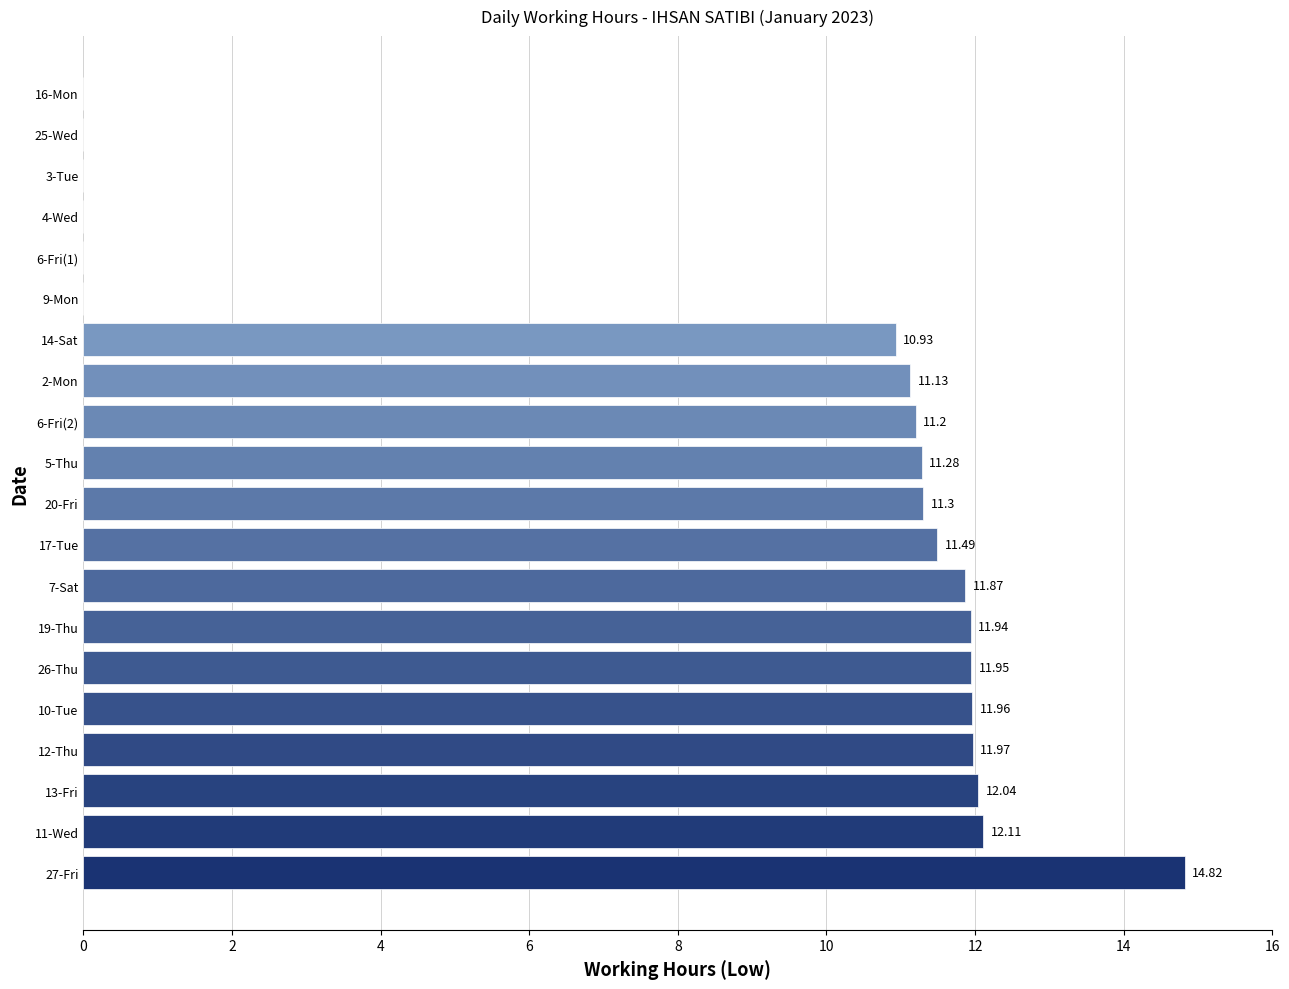

Count the number of values greater than 11.

13